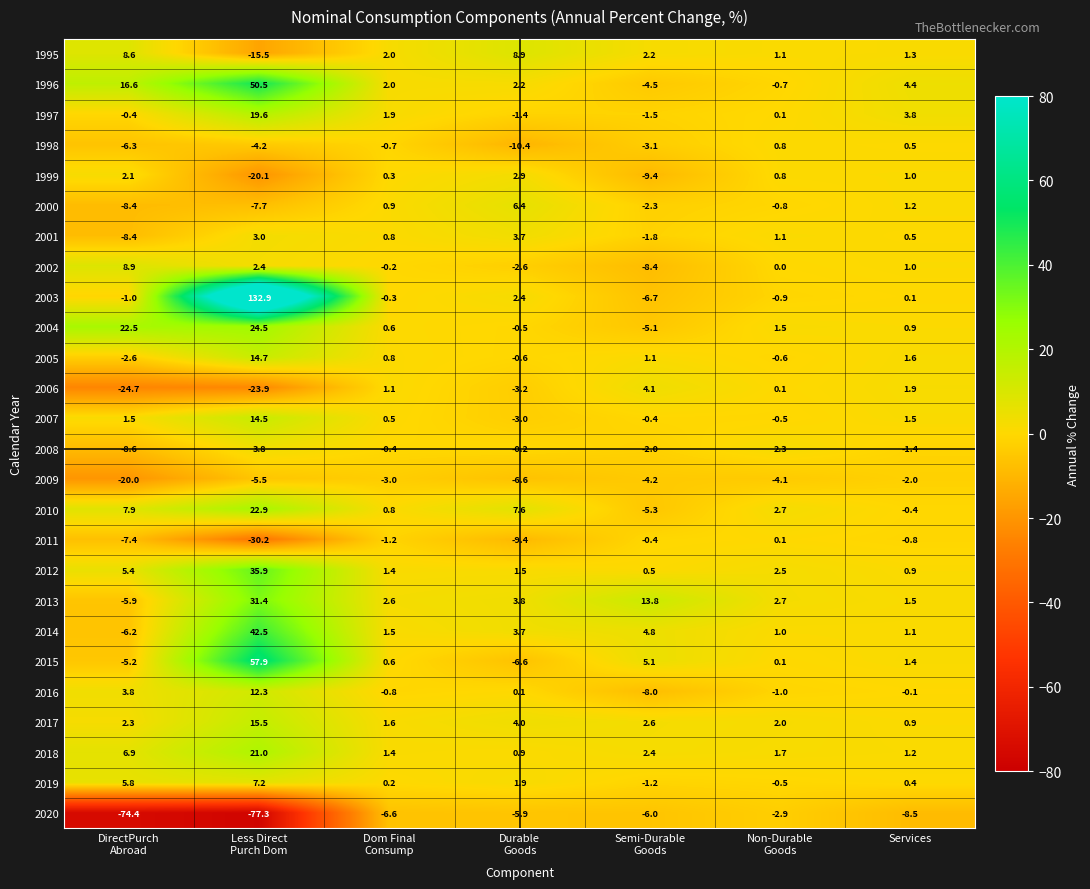

What is the average value of the 2004 series?

6.3